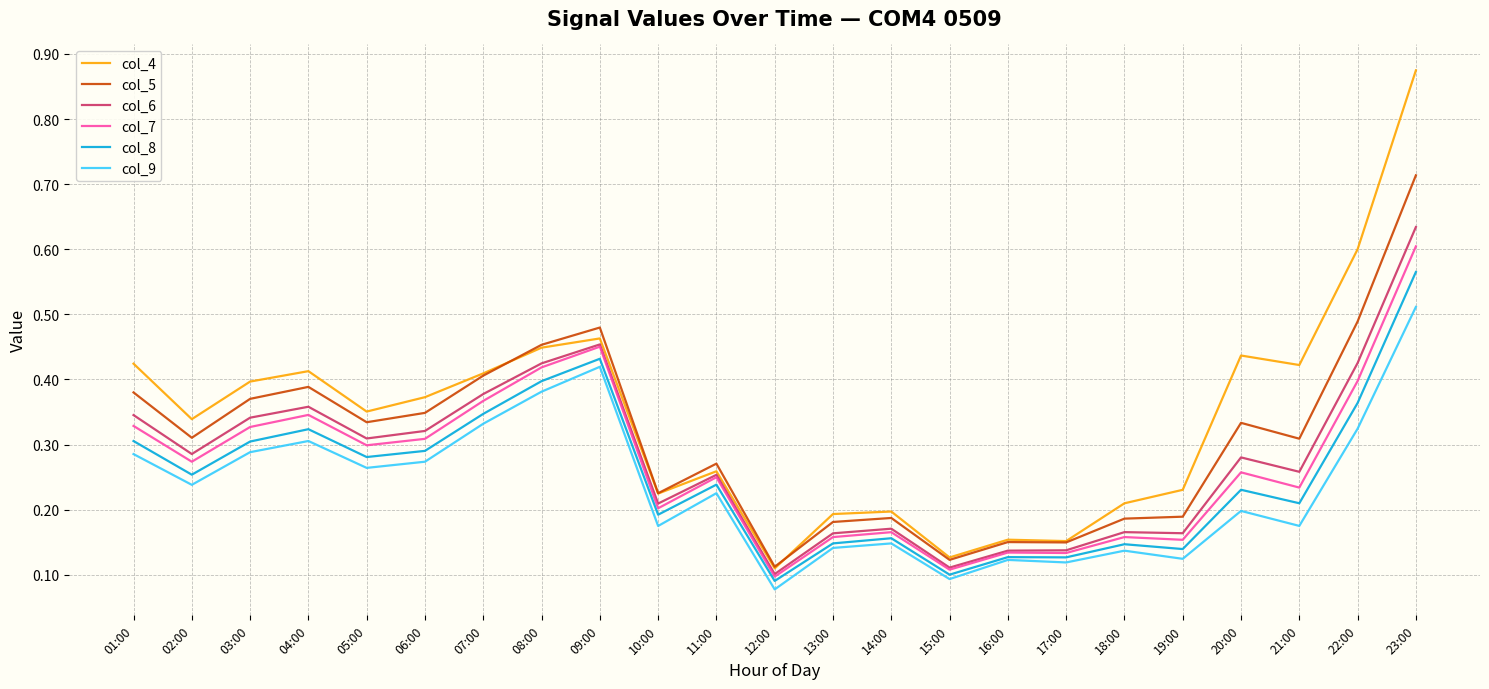

Which series has the largest range (max minus min)?

col_4